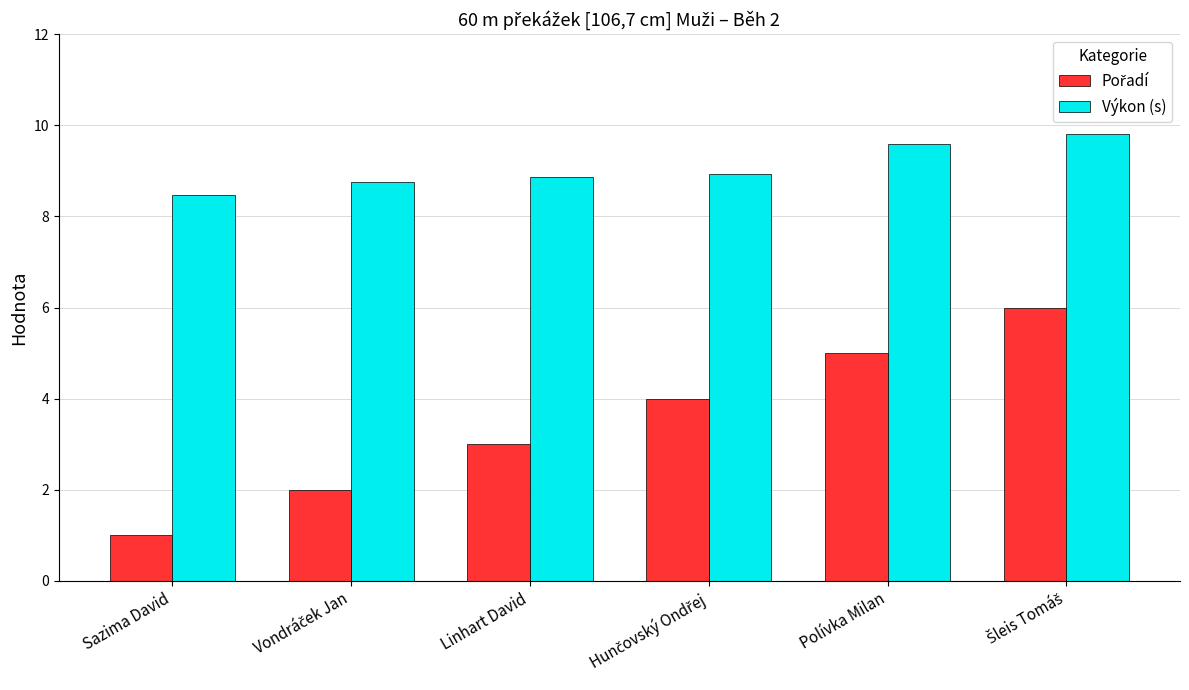

What is the value of the Výkon (s) bar at the 3rd from the left?

8.9